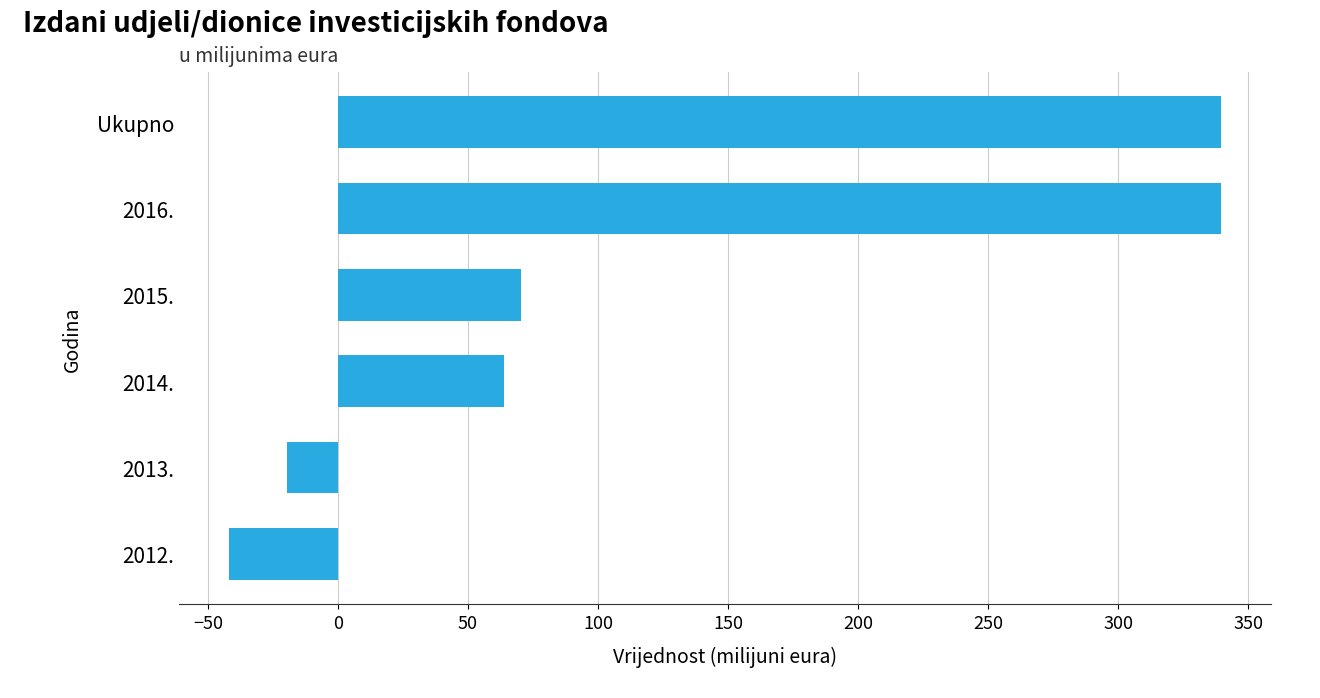

What is the smallest value displayed?

-42.0